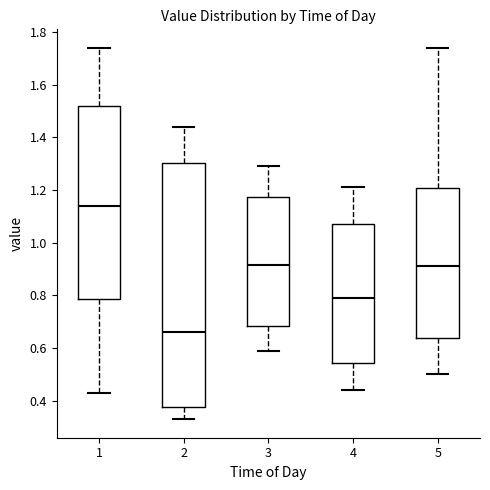

Reading left to right, transcribe this box plot: for each box, give where its median line is, the range the box spans, and where its two whiskers end, as read against the y-axis. The values are not printed on the chart, so give them approximately, as read against the axis.

1: median 1.14, box 0.78 to 1.52, whiskers 0.44 to 1.74
2: median 0.66, box 0.38 to 1.30, whiskers 0.34 to 1.44
3: median 0.92, box 0.68 to 1.18, whiskers 0.60 to 1.30
4: median 0.80, box 0.54 to 1.08, whiskers 0.44 to 1.22
5: median 0.92, box 0.64 to 1.20, whiskers 0.50 to 1.74